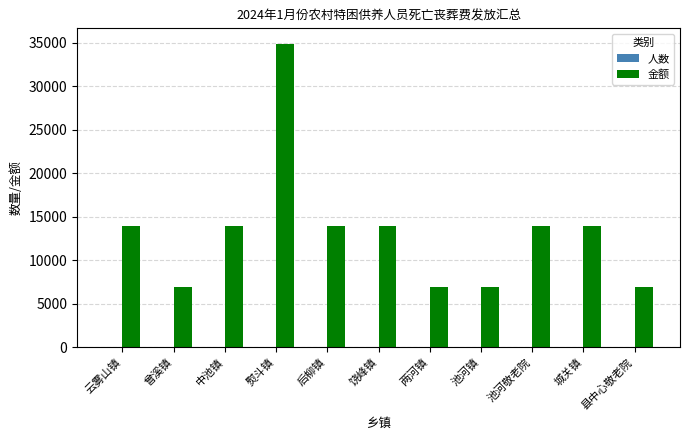

What is the total value across all series at 两河镇?

6985